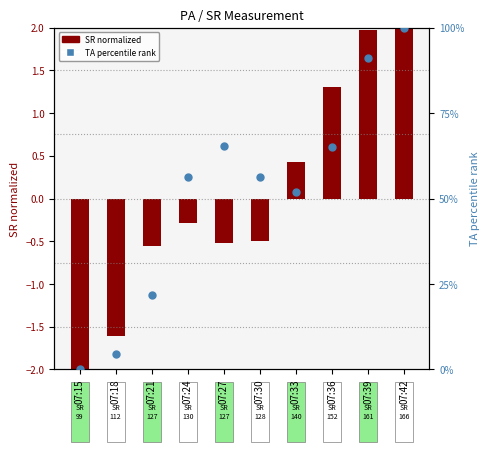

What is the change in value from 07:21 to 07:24?

+34.6